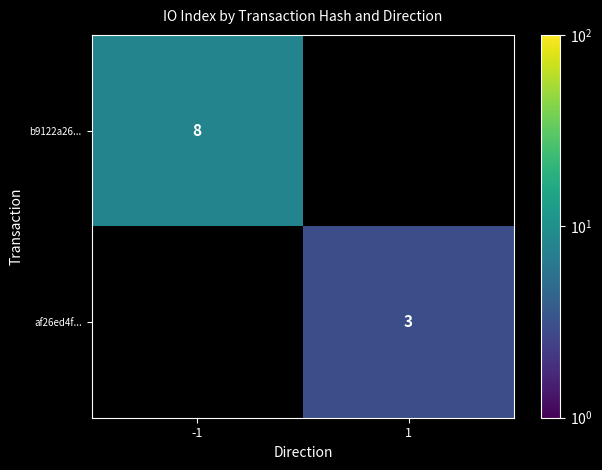

The value of af26ed4f... at 1 is 3. True or false?

True